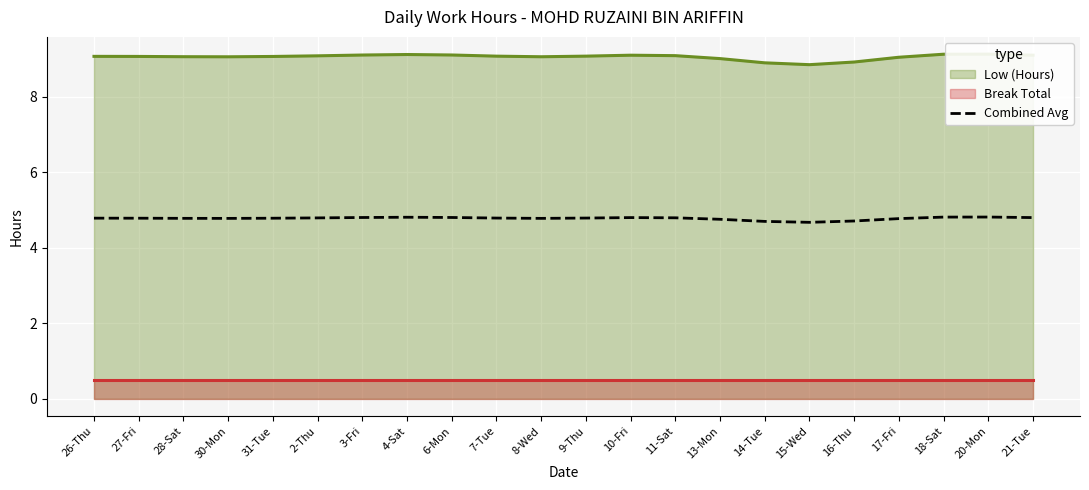

What is the label of the 17th point from the left?

15-Wed